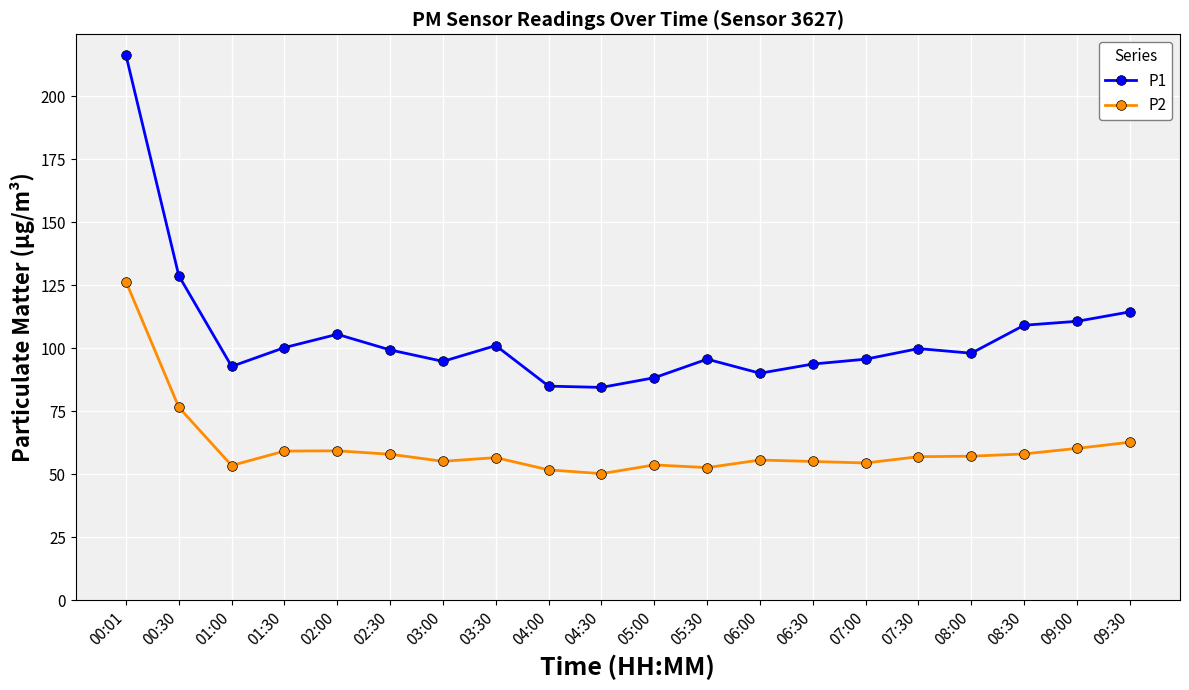

Rank the series by their average value, from lowest to highest.

P2, P1